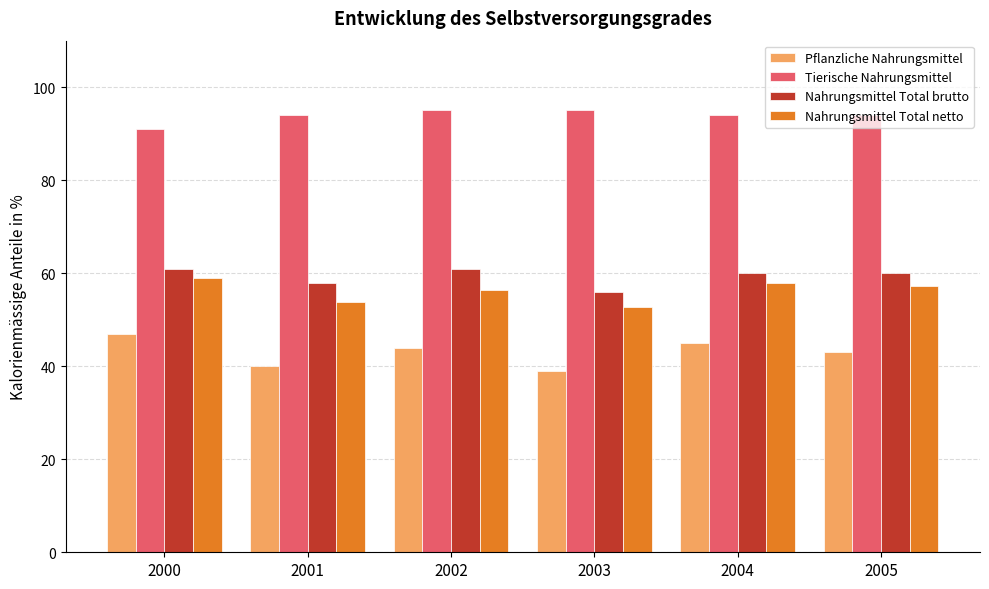

The Tierische Nahrungsmittel series shows 91.0 at 2000. True or false?

True